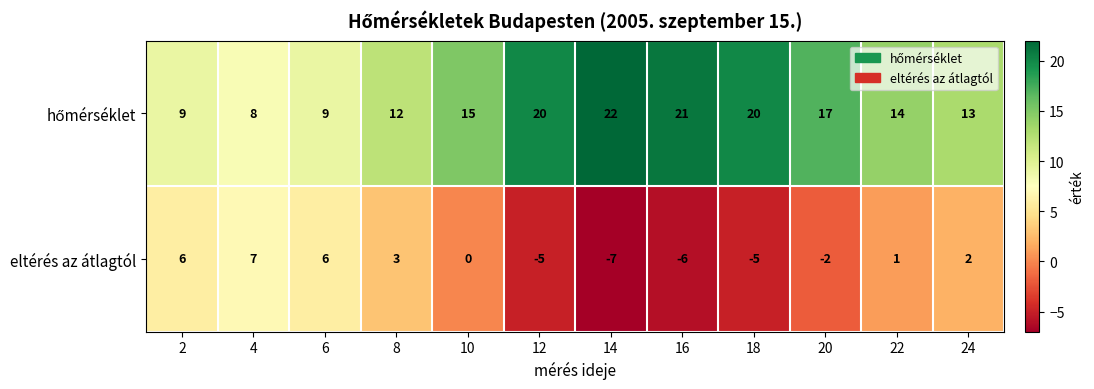

What is the total value across all series at 2?

15